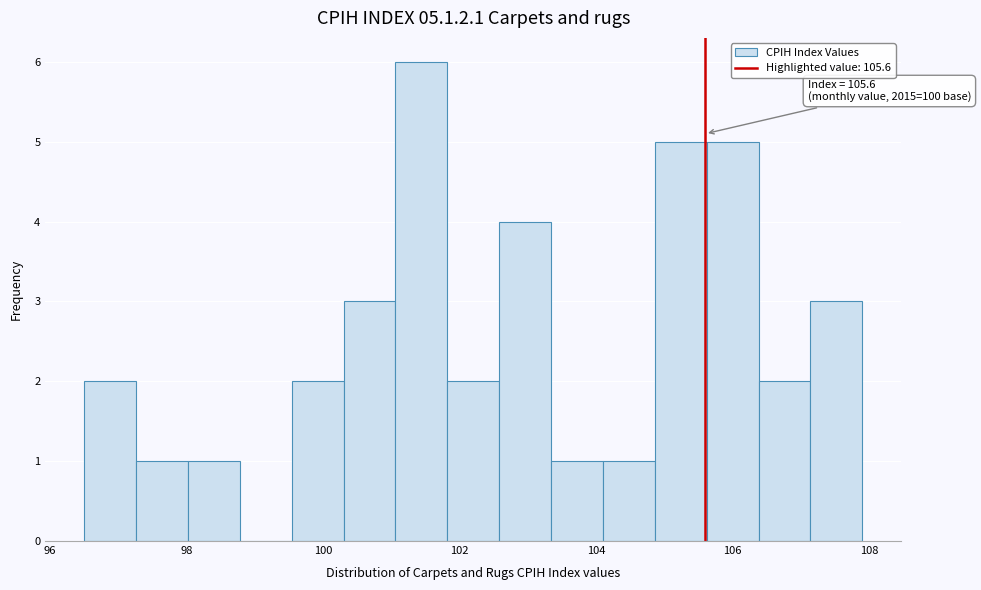

Around what value on the x-axis is the tallest bar? Give the approximate position of its centre, as read against the axis.

101.4